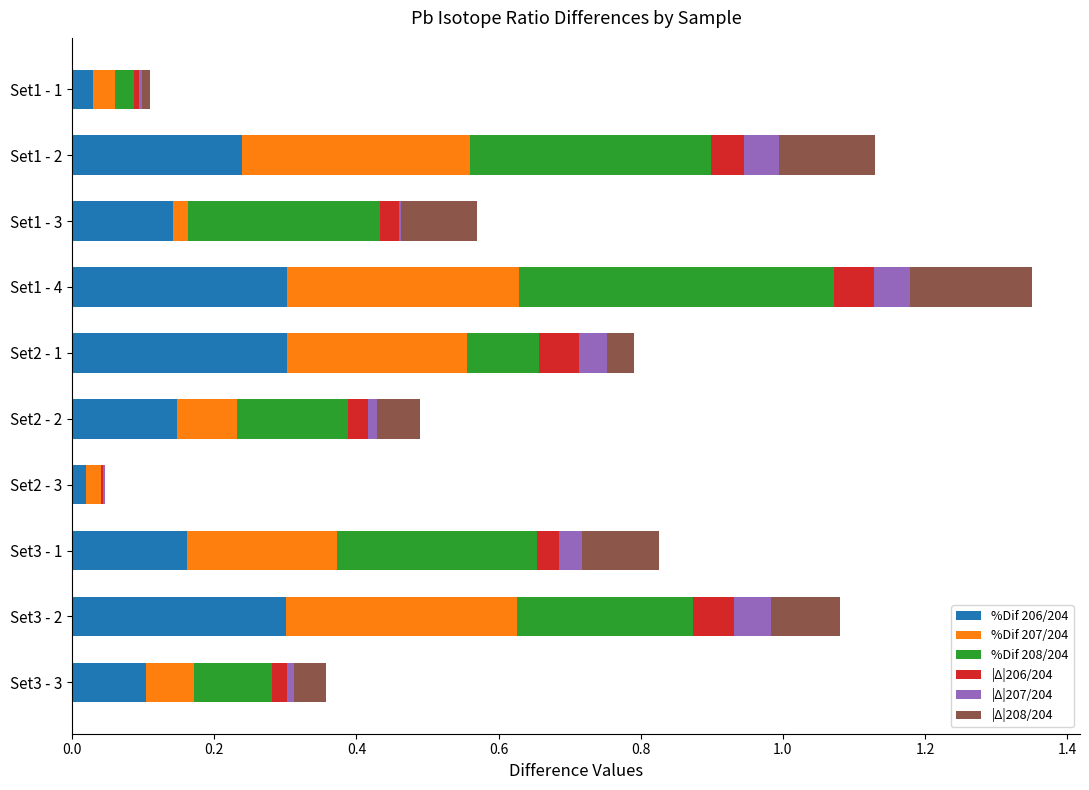

At which category is the sum across all series the highest?

Set1 - 4